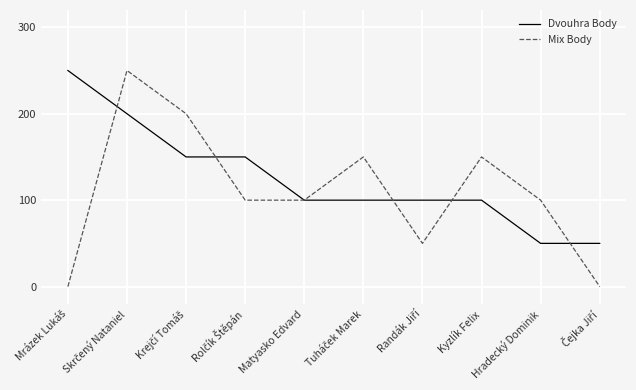

What is the highest value of the Dvouhra Body series?

250